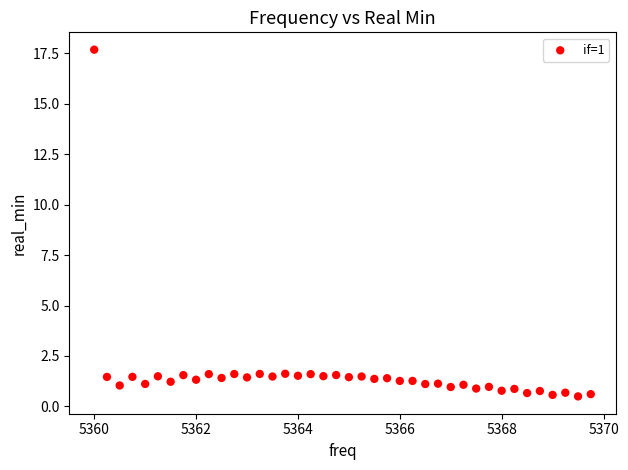

What is the range of X values (max minus min)?

9.8